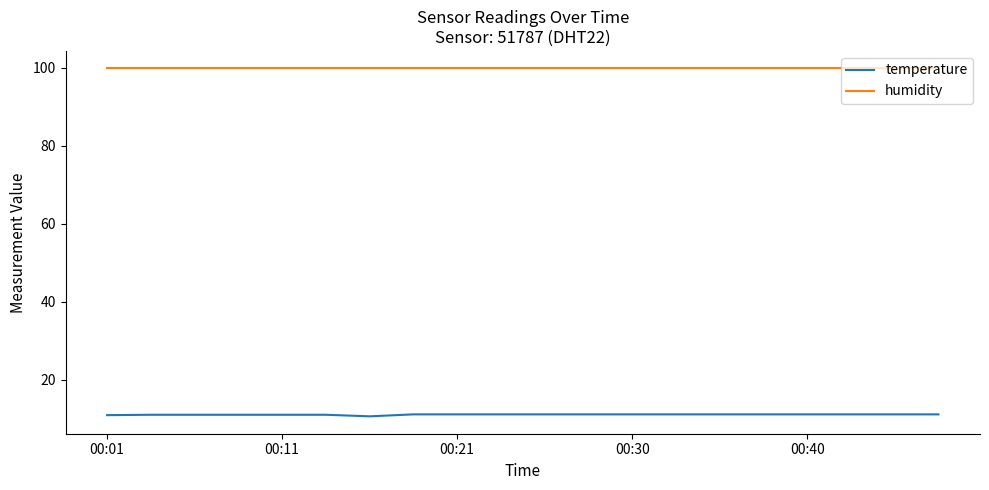

Rank the series by their average value, from highest to lowest.

humidity, temperature